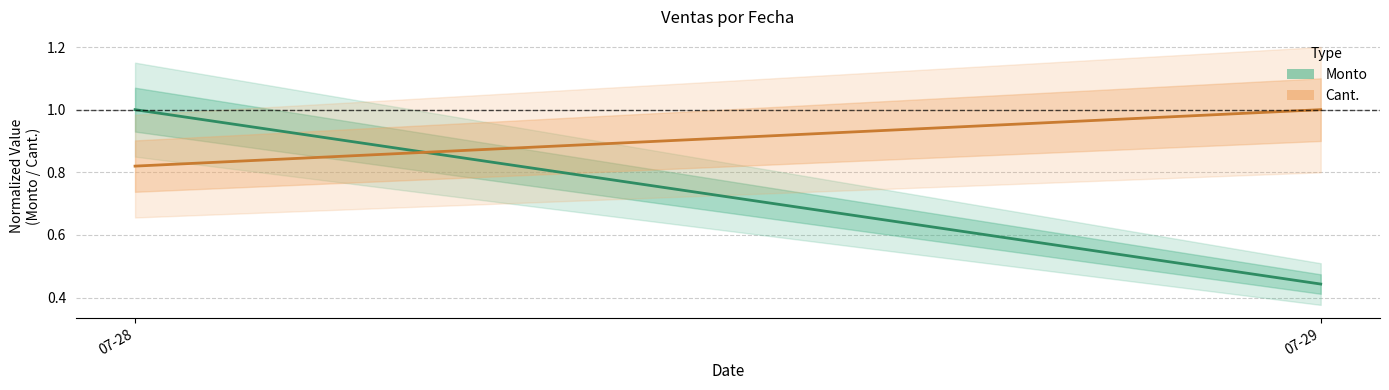

Is this an area chart (filled region under the line)?

No